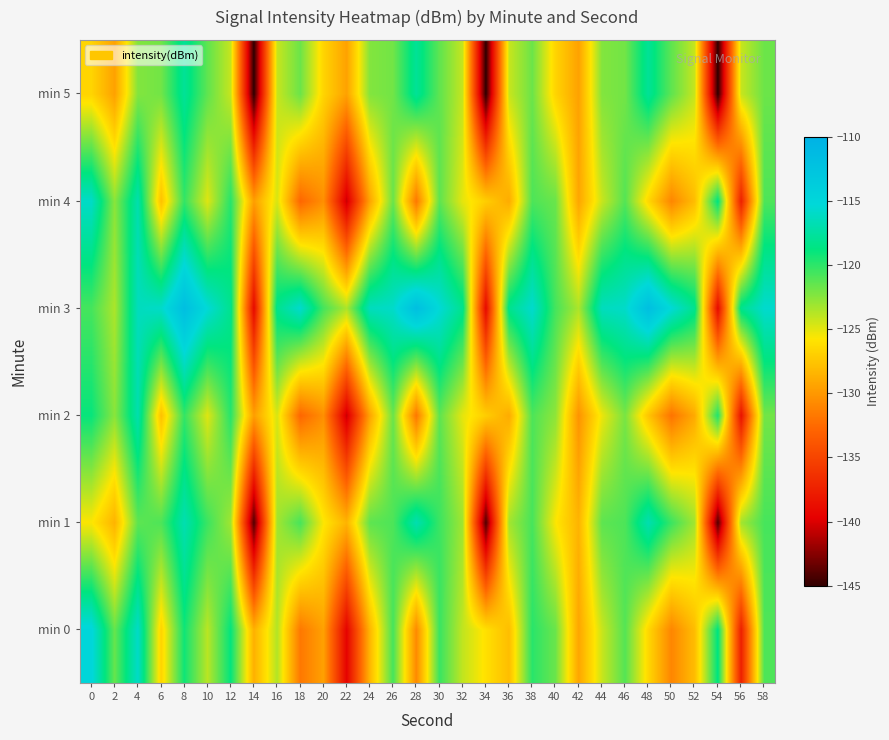

Which category has the lowest value across all series?

14